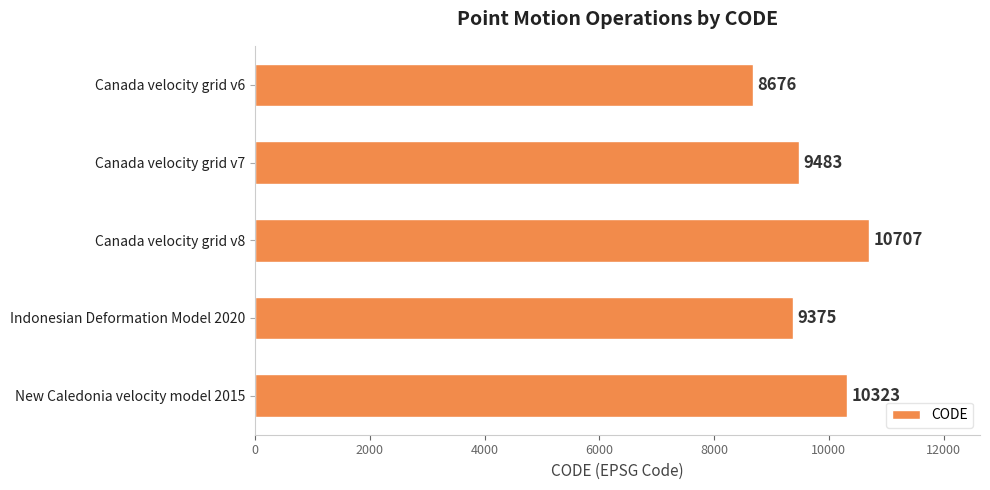

Reading top to bottom, extract all data points from this chart.

Canada velocity grid v6=8676	Canada velocity grid v7=9483	Canada velocity grid v8=10707	Indonesian Deformation Model 2020=9375	New Caledonia velocity model 2015=10323